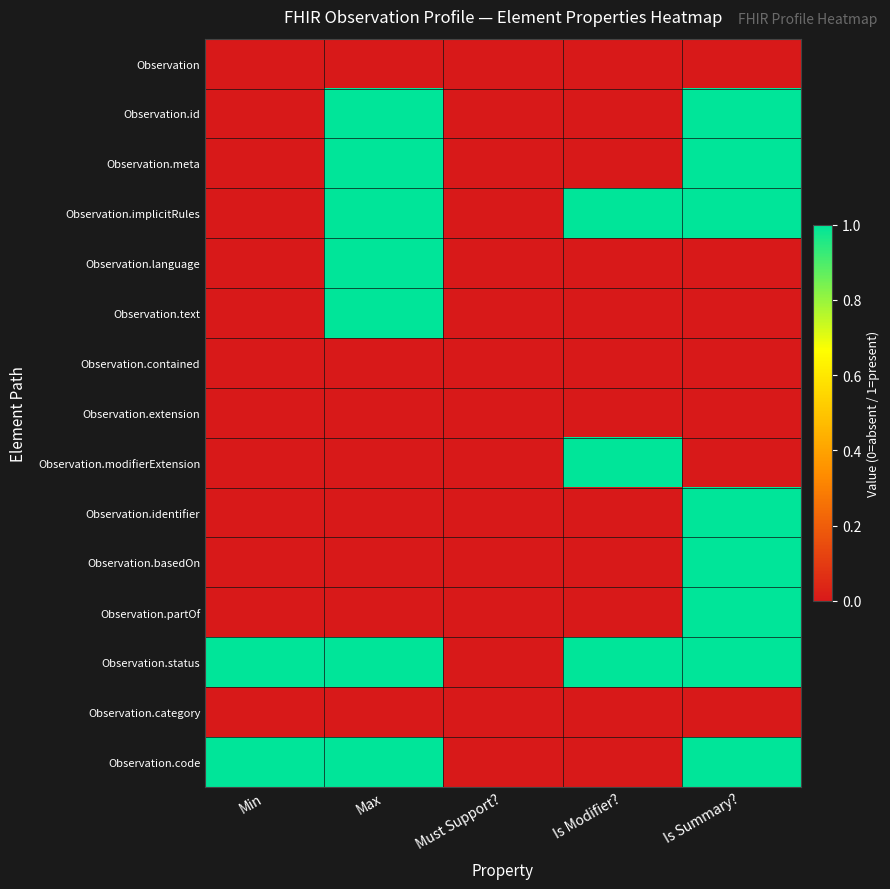

What is the difference between the highest and lowest values at Max?

1